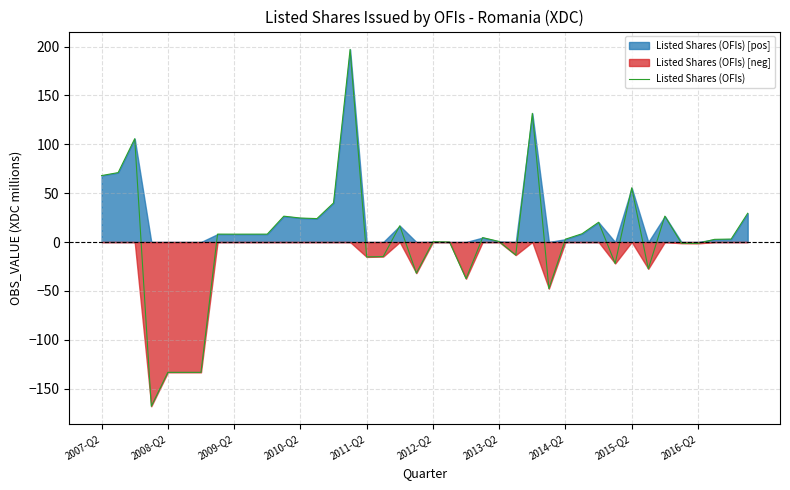

What is the difference between the second highest and second lowest values?

265.0